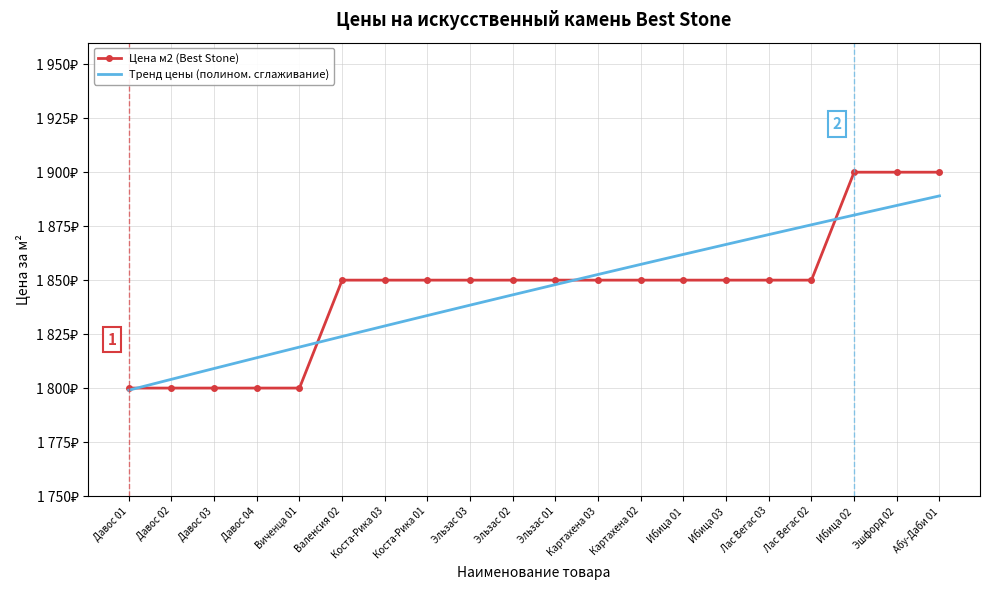

What are all the series names shown in the legend?

Цена м2 (Best Stone), Тренд цены (полином. сглаживание)